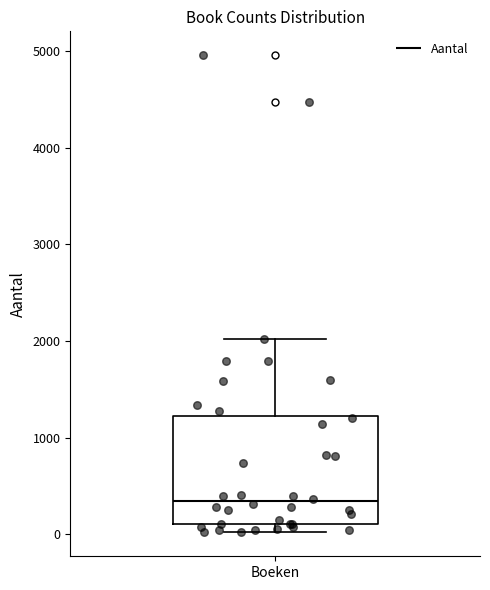

Transcribe this box plot: give where the median line is, the range the box spans, and where the two whiskers end, as read against the y-axis. The values are not printed on the chart, so give them approximately, as read against the axis.

median 300, box 100 to 1200, whiskers 0 to 2000